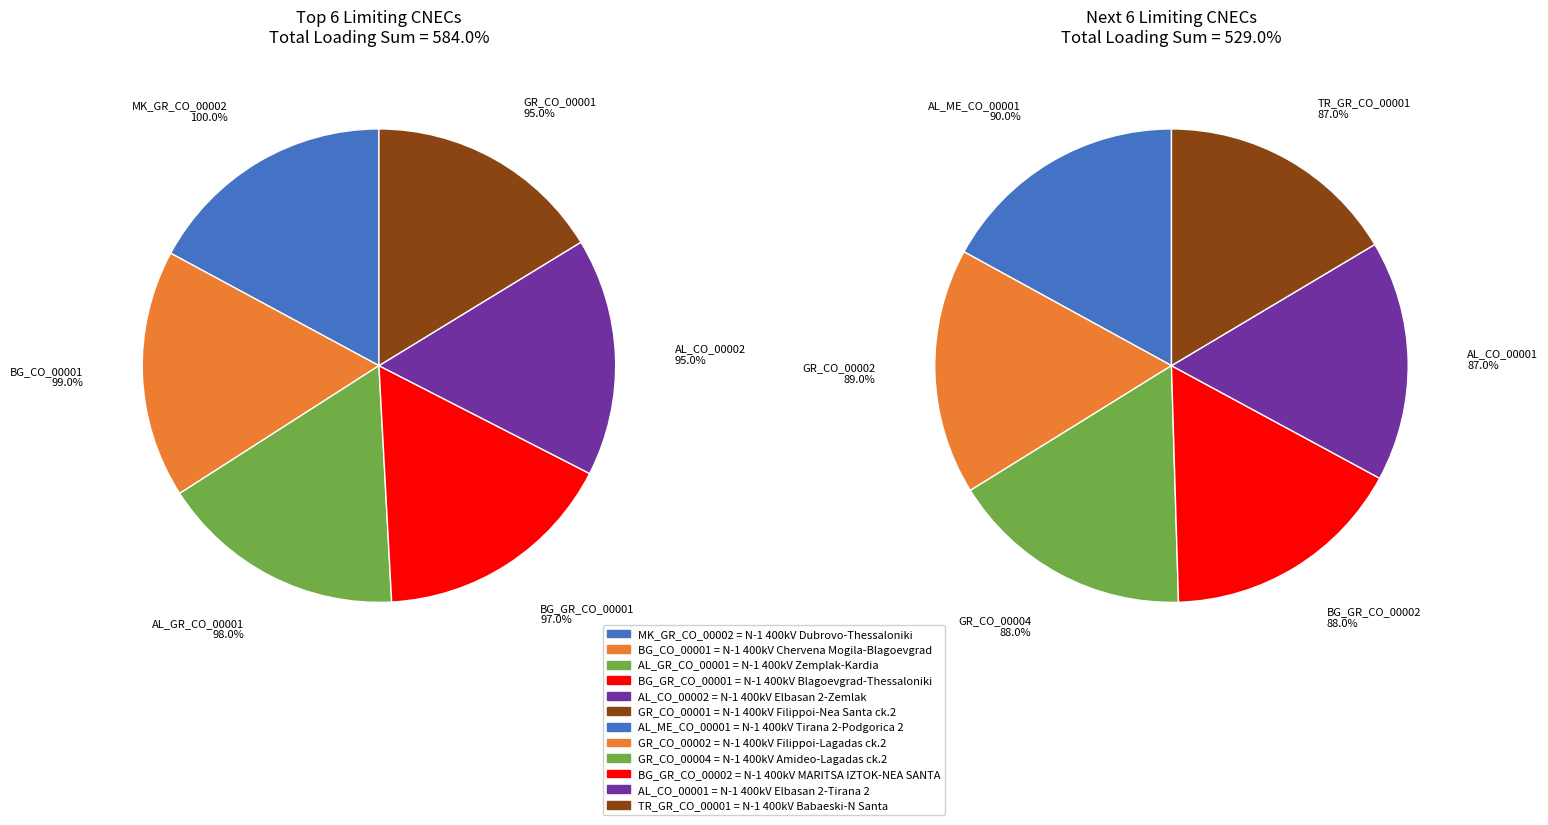

What is the smallest slice in the pie chart?

AL_CO_00001